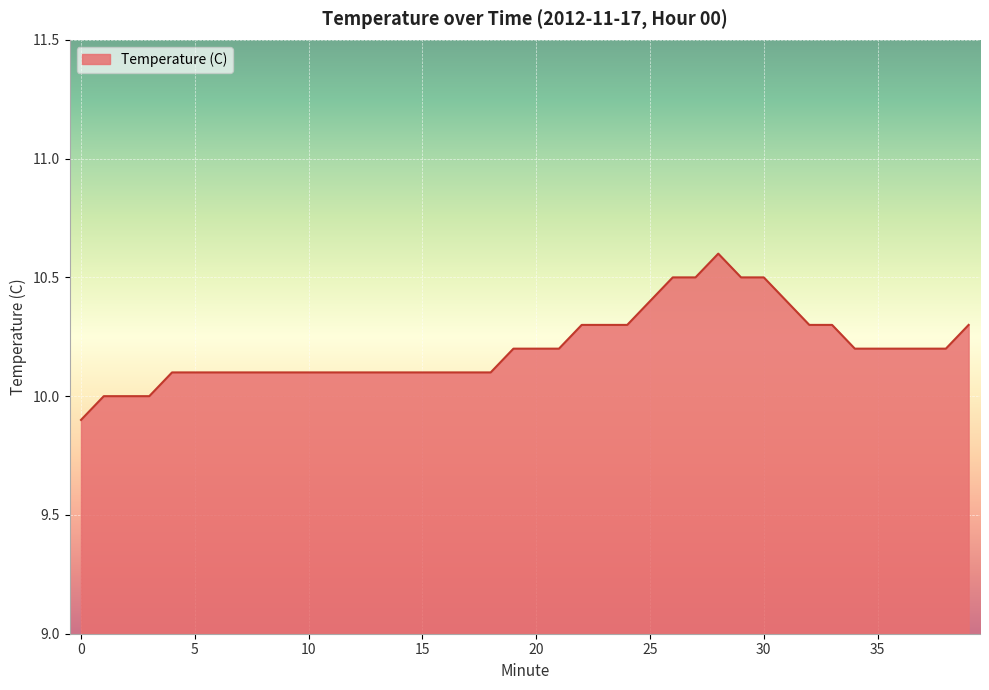

What is the minimum value shown in the chart?

9.9